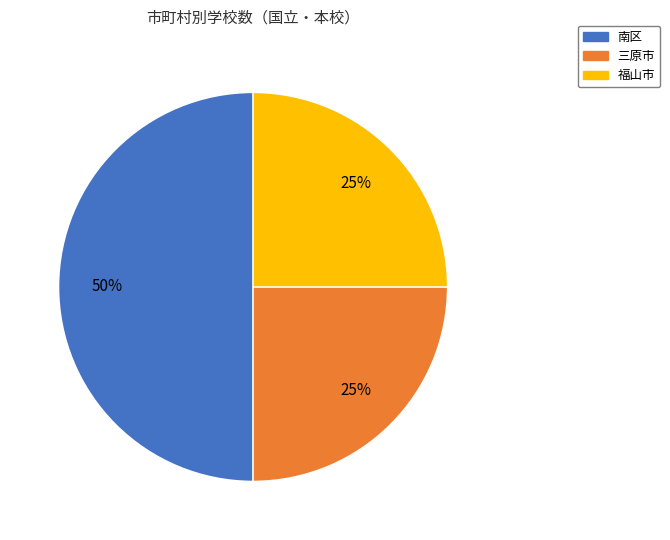

To the nearest percent, what portion does 南区 represent?

50%